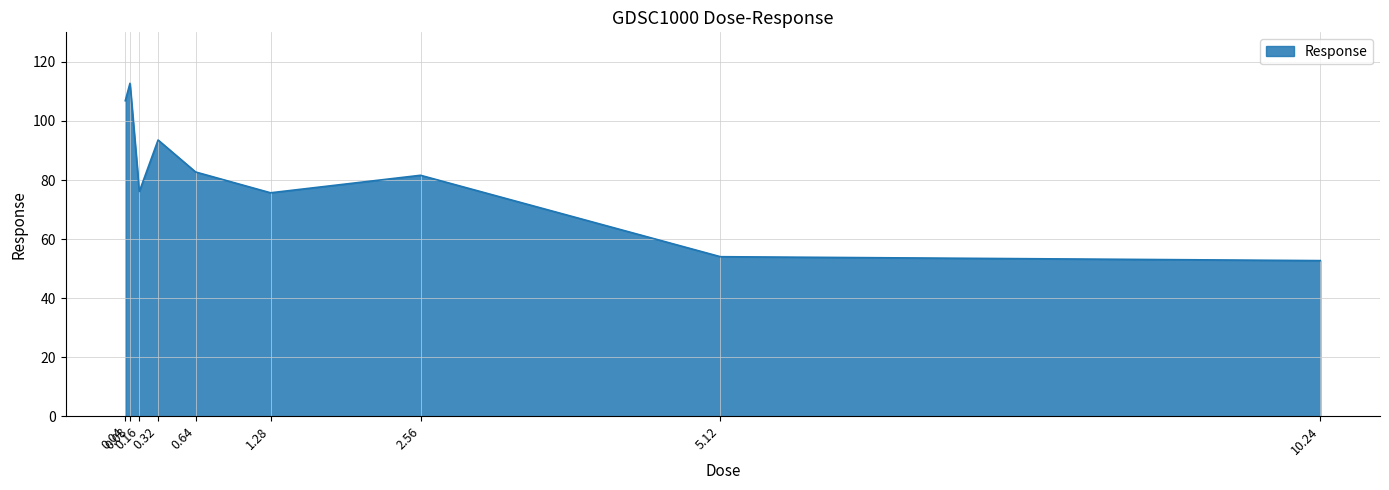

How many interior local valleys (lower than both neighbors) does the data have?

2